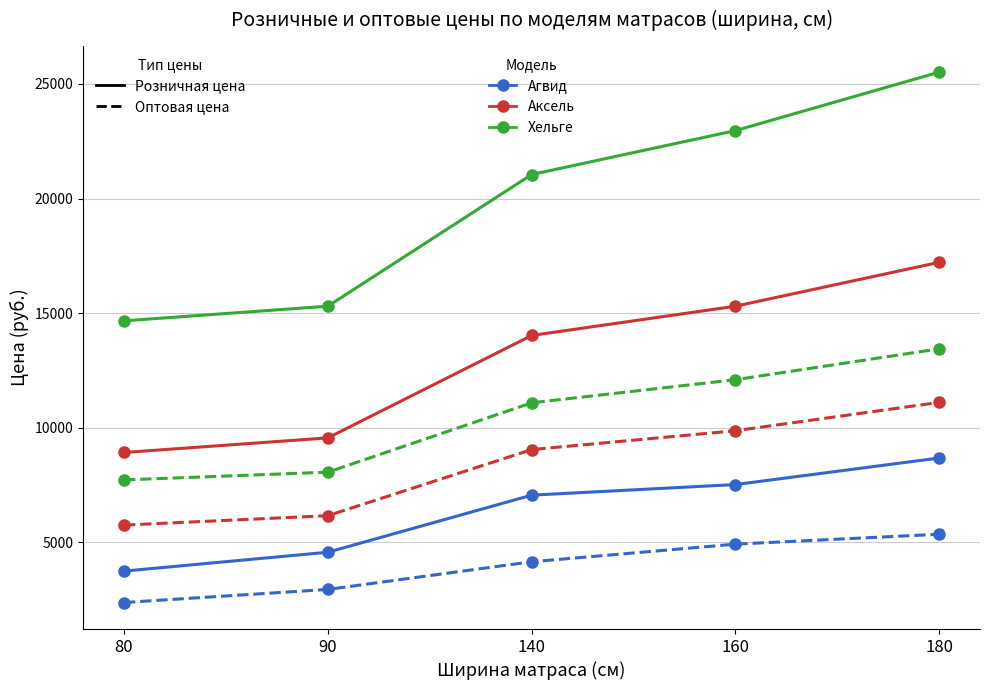

What is the greatest value displayed?

25512.8